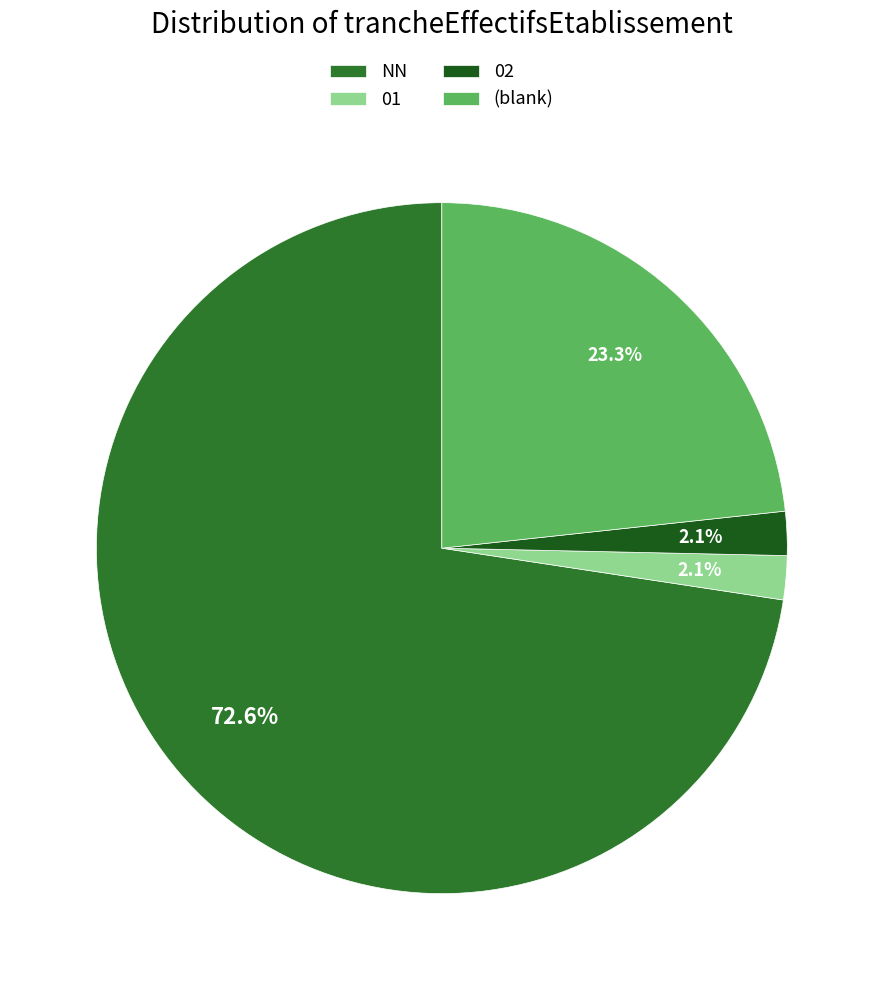

How much of the chart is everything except 02?

97.9%